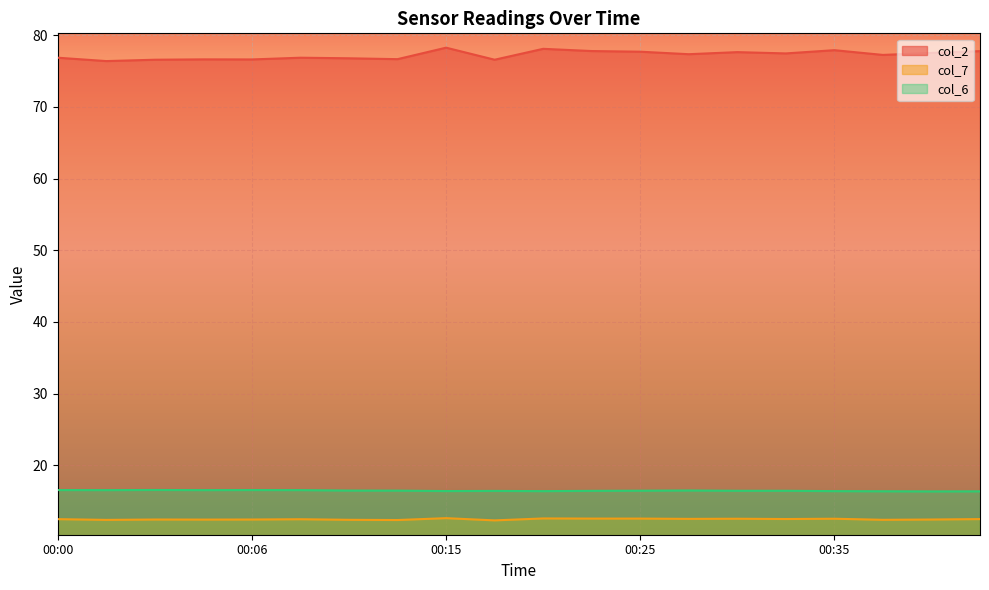

Which series has the largest total across all categories?

col_2